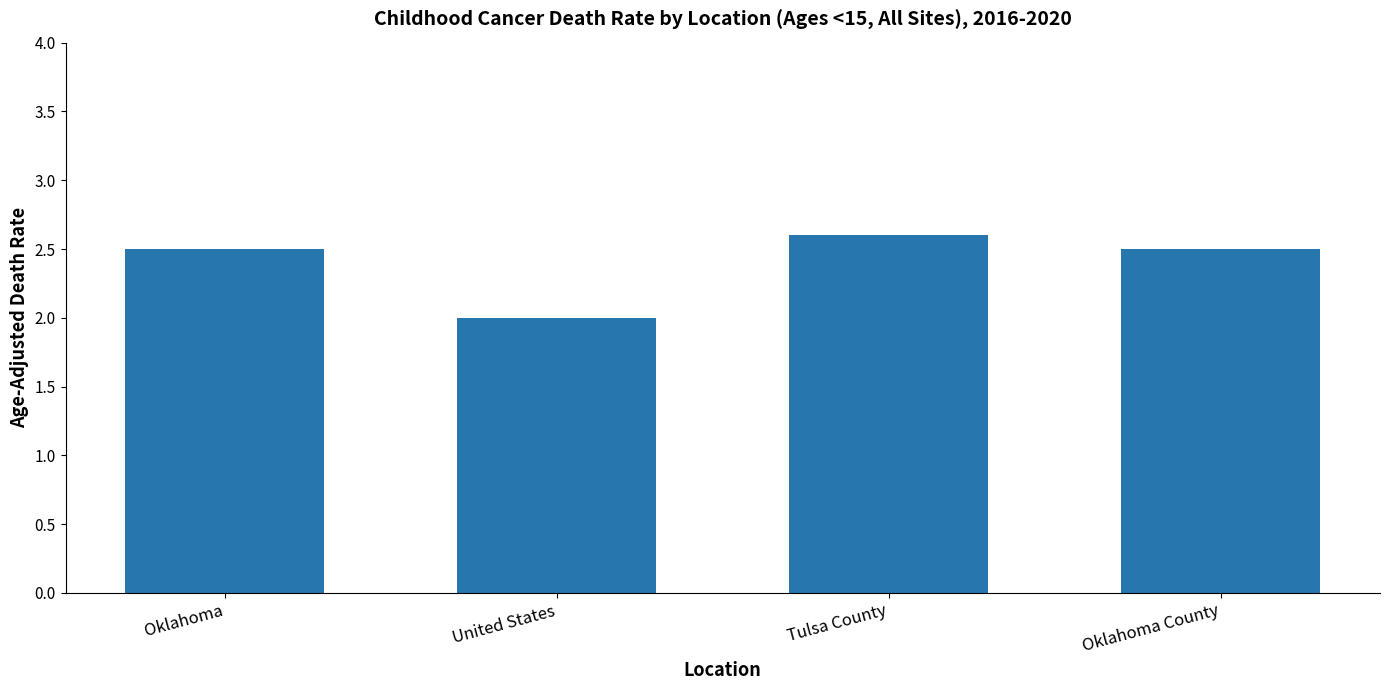

Reading left to right, list all the values displayed in this chart.

2.5	2.0	2.6	2.5